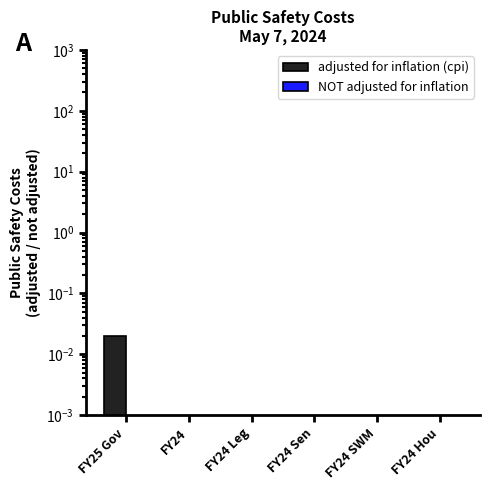

Between FY25 Gov and FY24 Leg, which is larger?

FY25 Gov